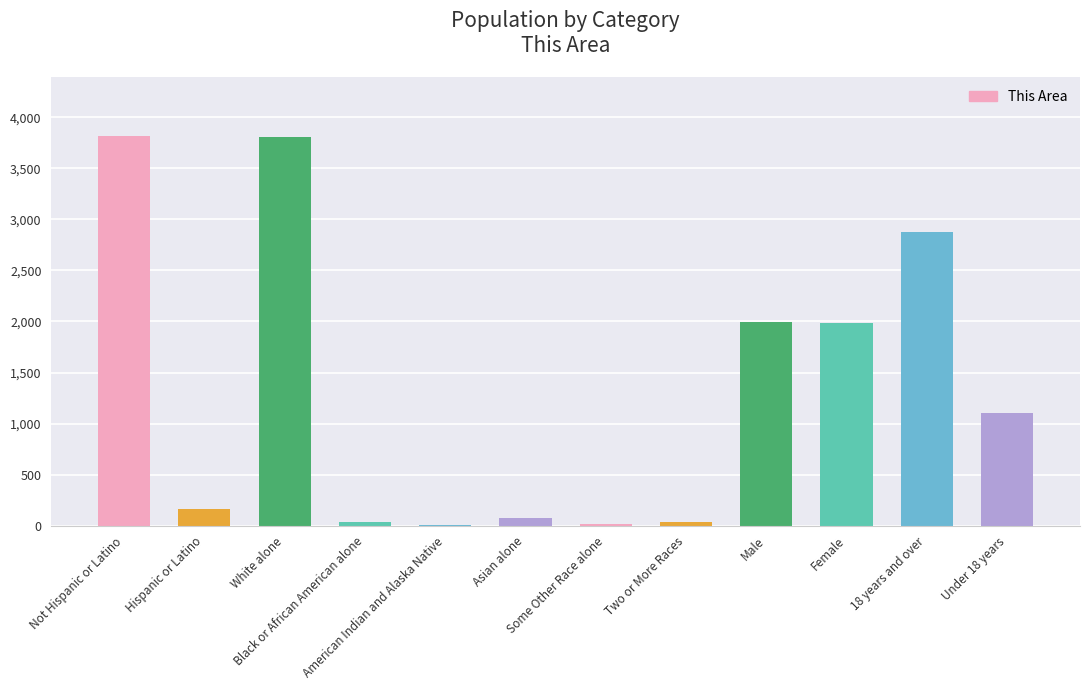

What is the sum of all values?

15916